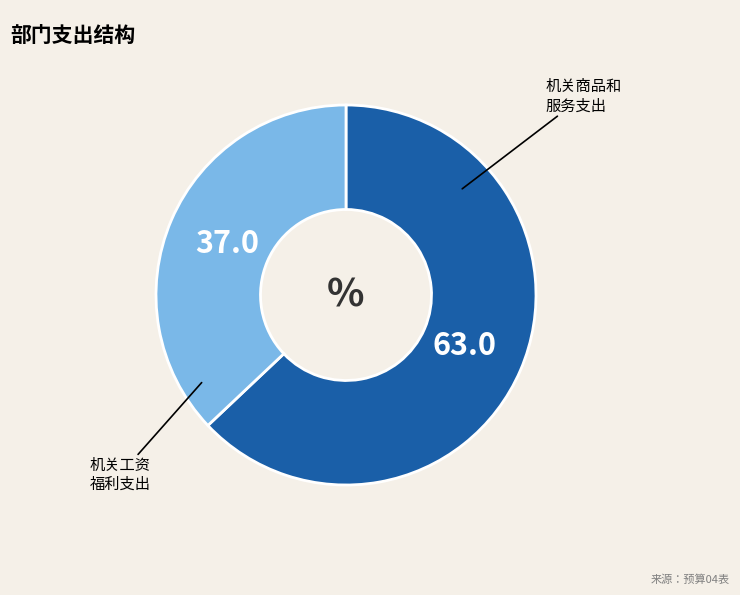

Is there any slice that represents more than half of the pie?

Yes